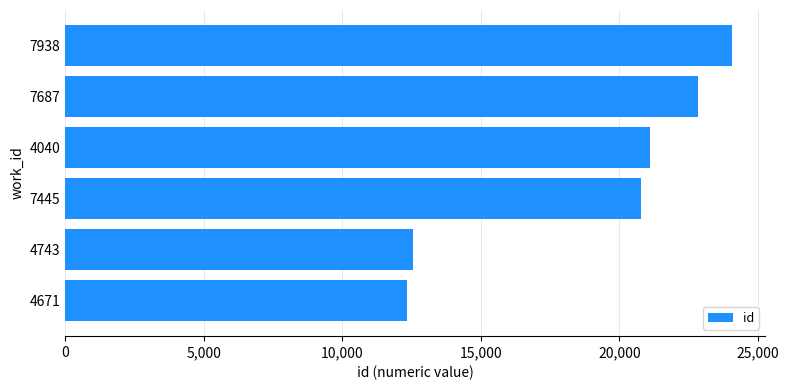

At which label is the value closest to 18193?

7445